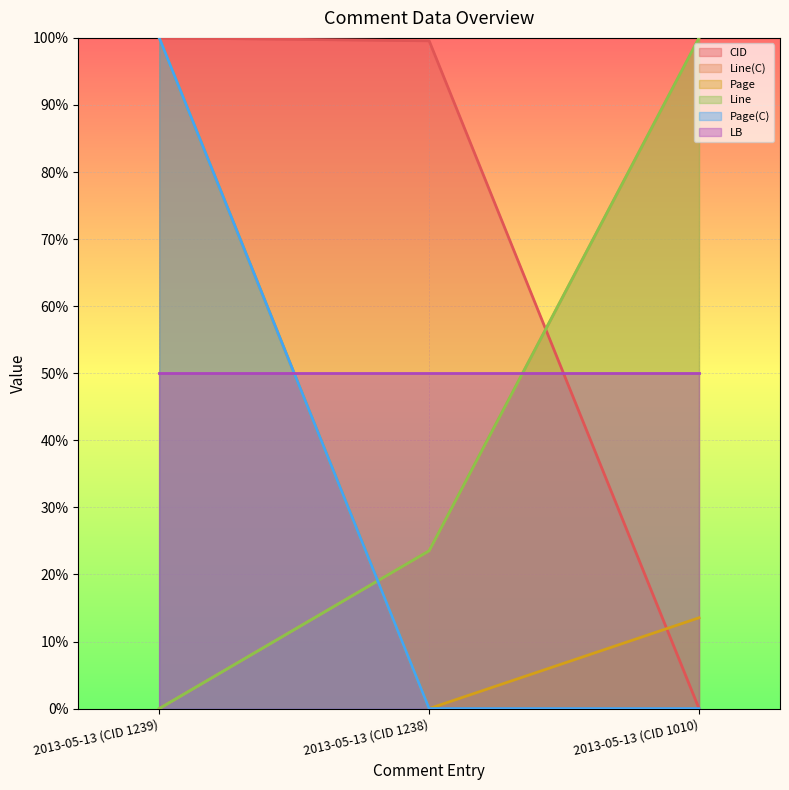

What is the label of the 1st point from the left?

2013-05-13 (CID 1239)